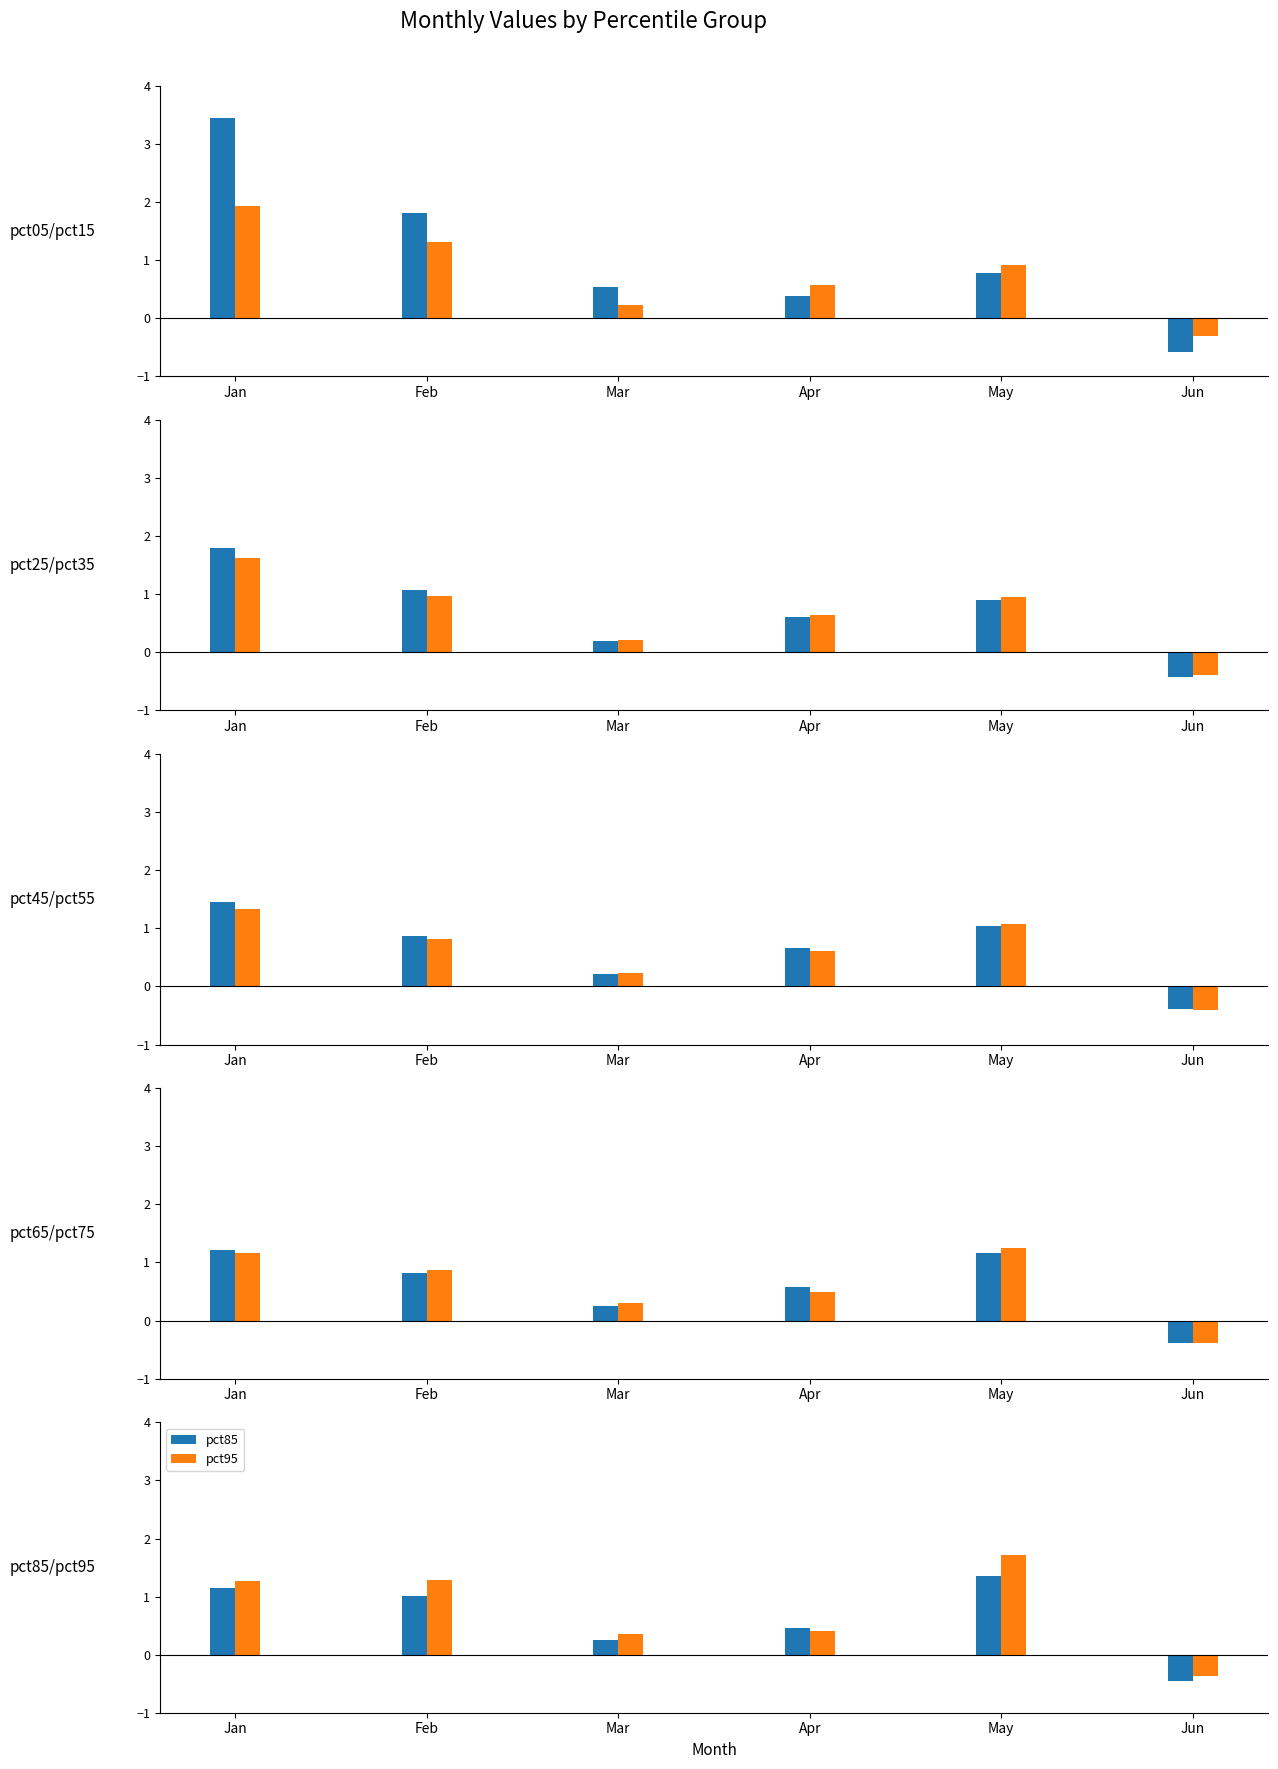

At how many categories does at least one series exceed 2?

1